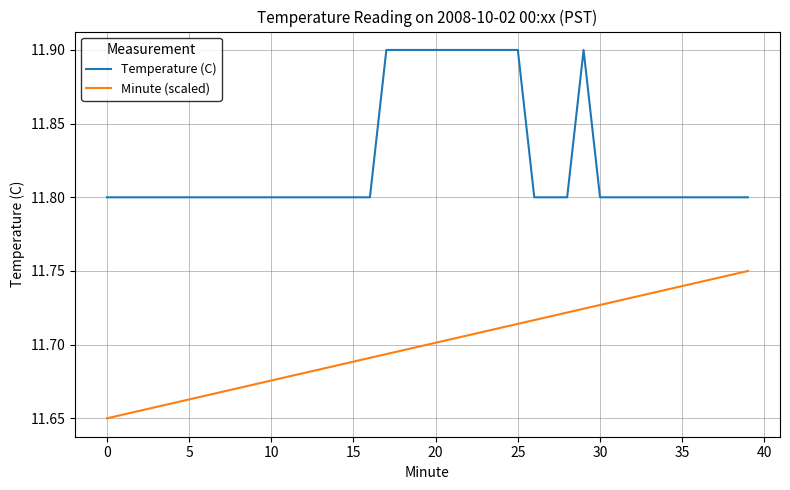

True or false: Temperature (C) has more than 0 interior local peaks.

True